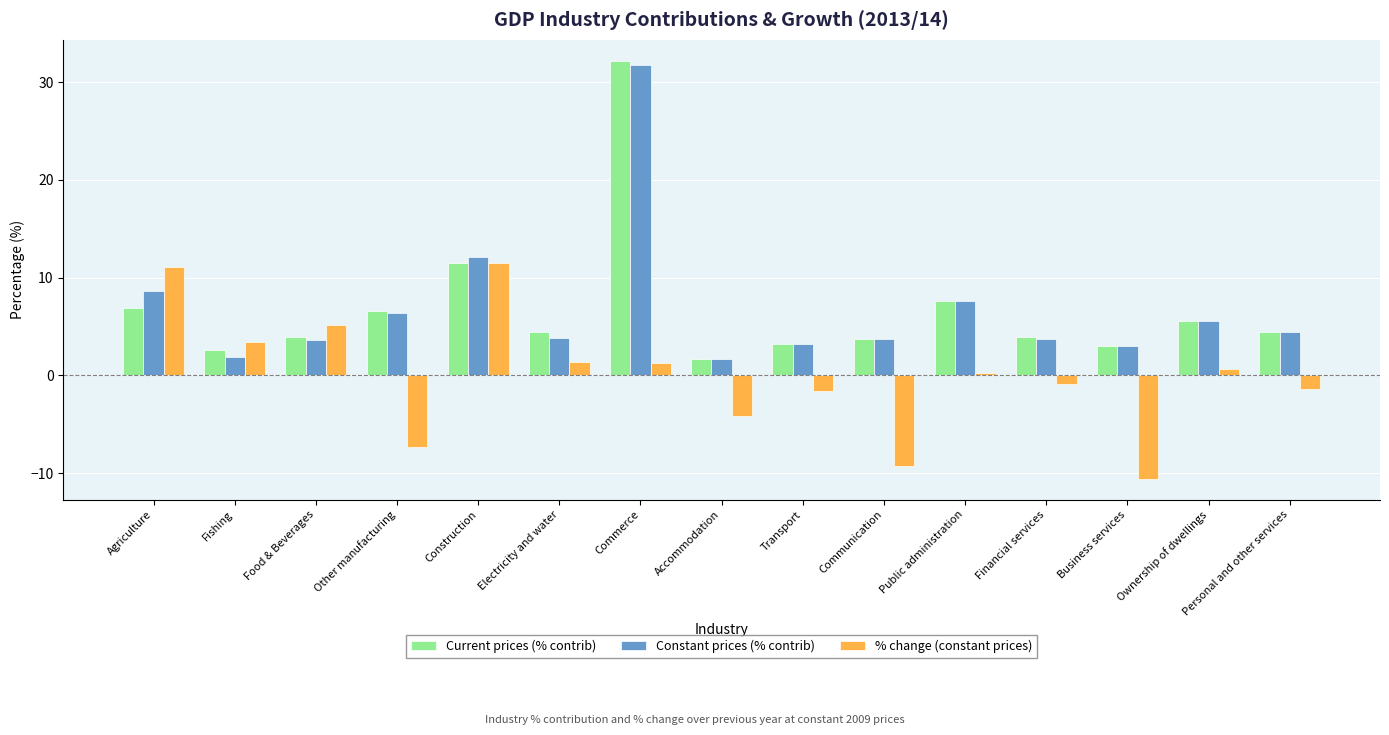

Where is Constant prices (% contrib) nearest to the value 16?

Construction